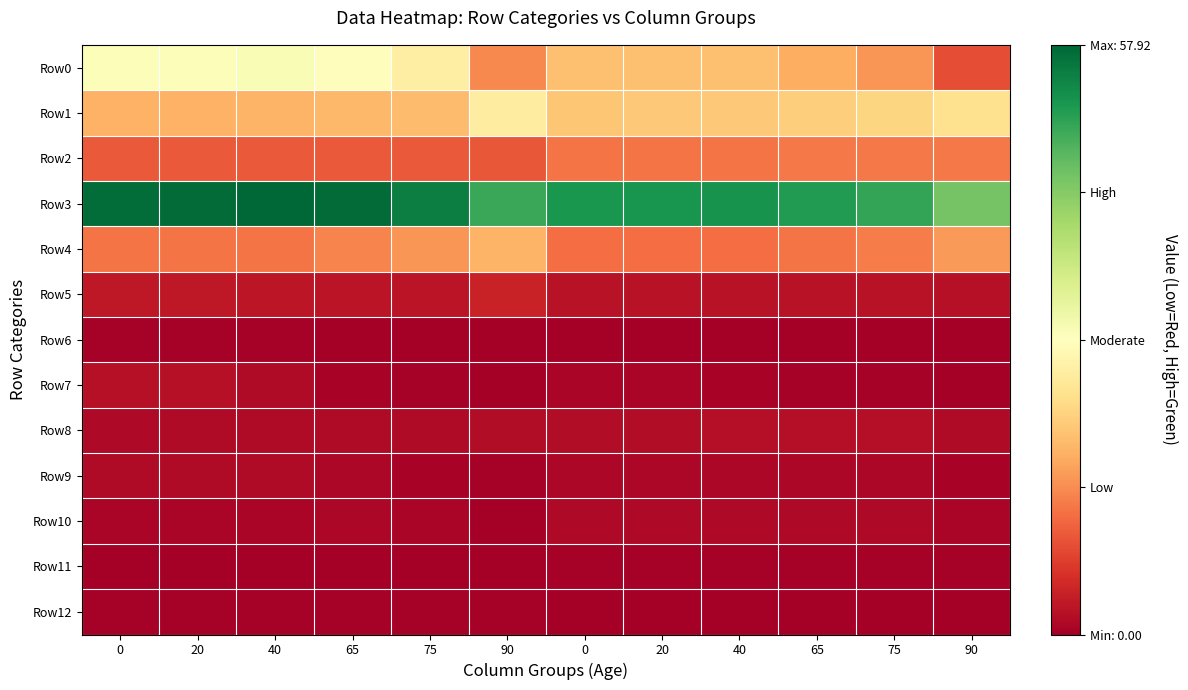

Between 20 and 75, which series saw the biggest shift?

Row0